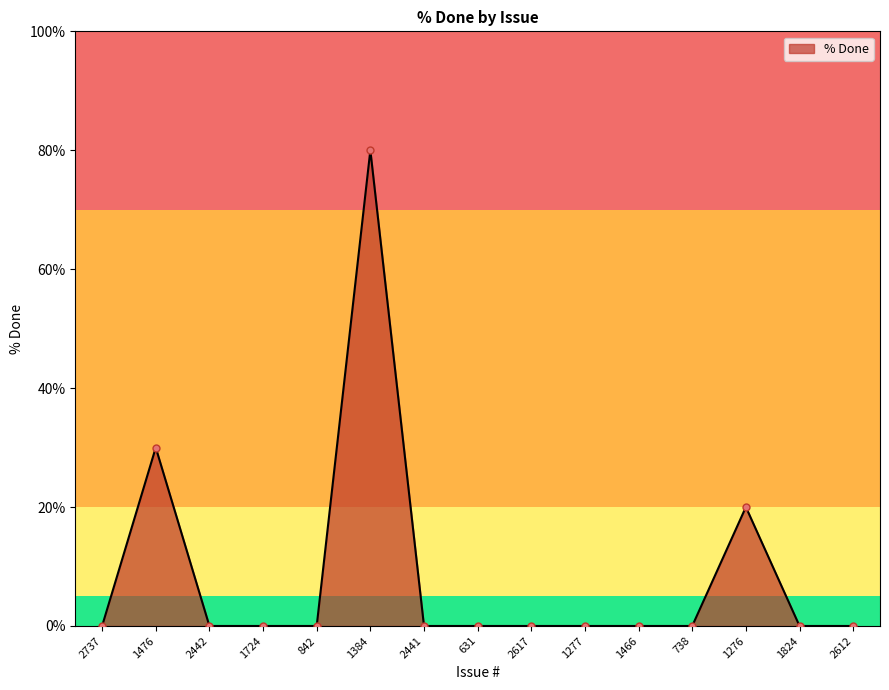

The chart shows a value of 44 at 2442. True or false?

False